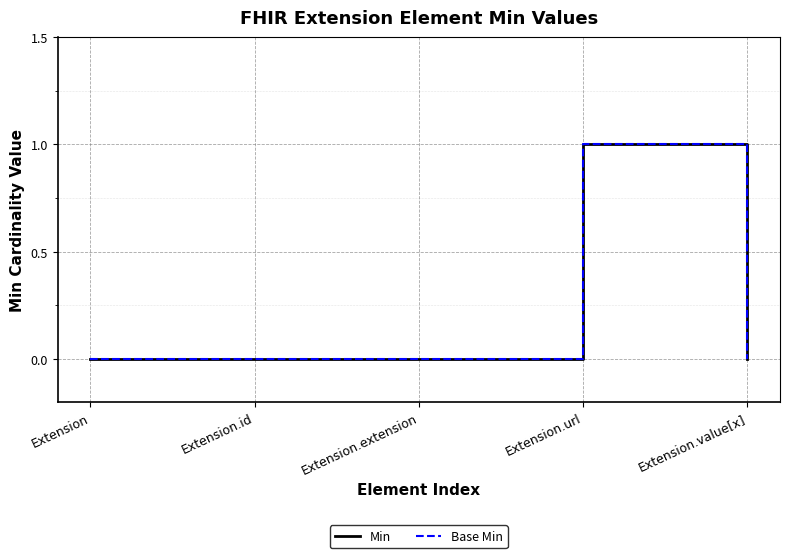

At how many categories does at least one series exceed 0?

1